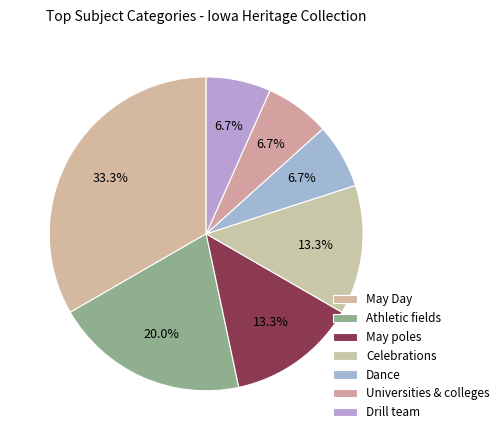

Rank the categories by value from highest to lowest.

May Day, Athletic fields, May poles, Celebrations, Dance, Universities & colleges, Drill team